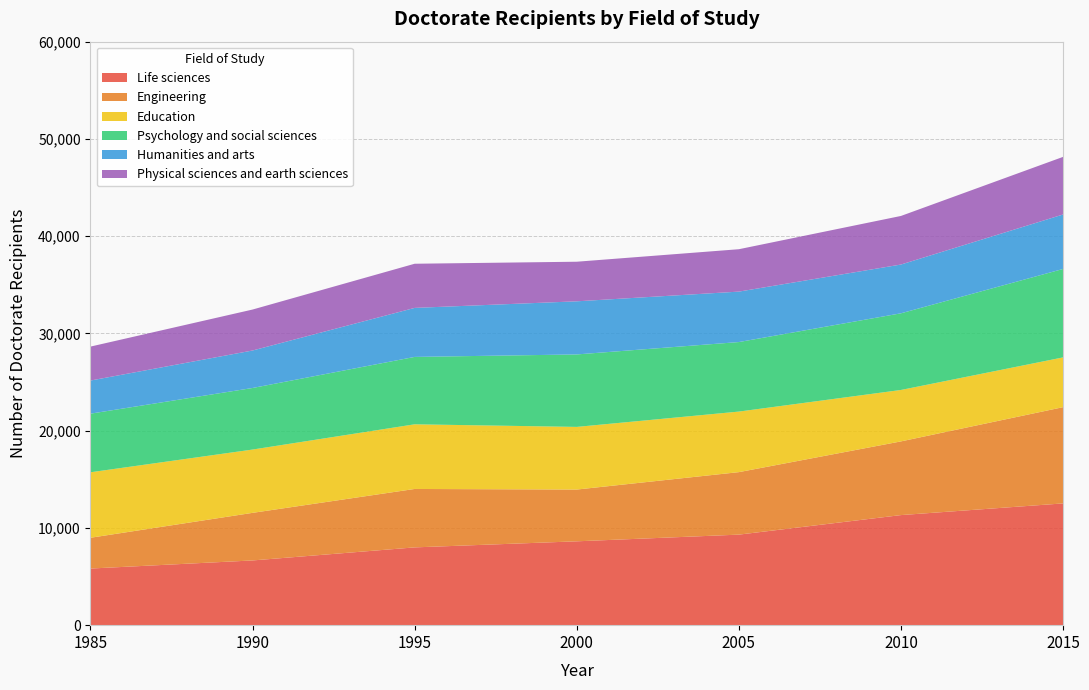

Reading left to right, transcribe all the data shown in this chart.

Life sciences: 5822	6655	7998	8622	9310	11319	12520
Engineering: 3166	4894	6008	5323	6426	7578	9897
Education: 6733	6509	6648	6442	6227	5288	5117
Psychology and social sciences: 6027	6331	6930	7452	7149	7883	9095
Humanities and arts: 3406	3854	5040	5462	5187	5016	5600
Physical sciences and earth sciences: 3491	4212	4540	4071	4359	4995	5924